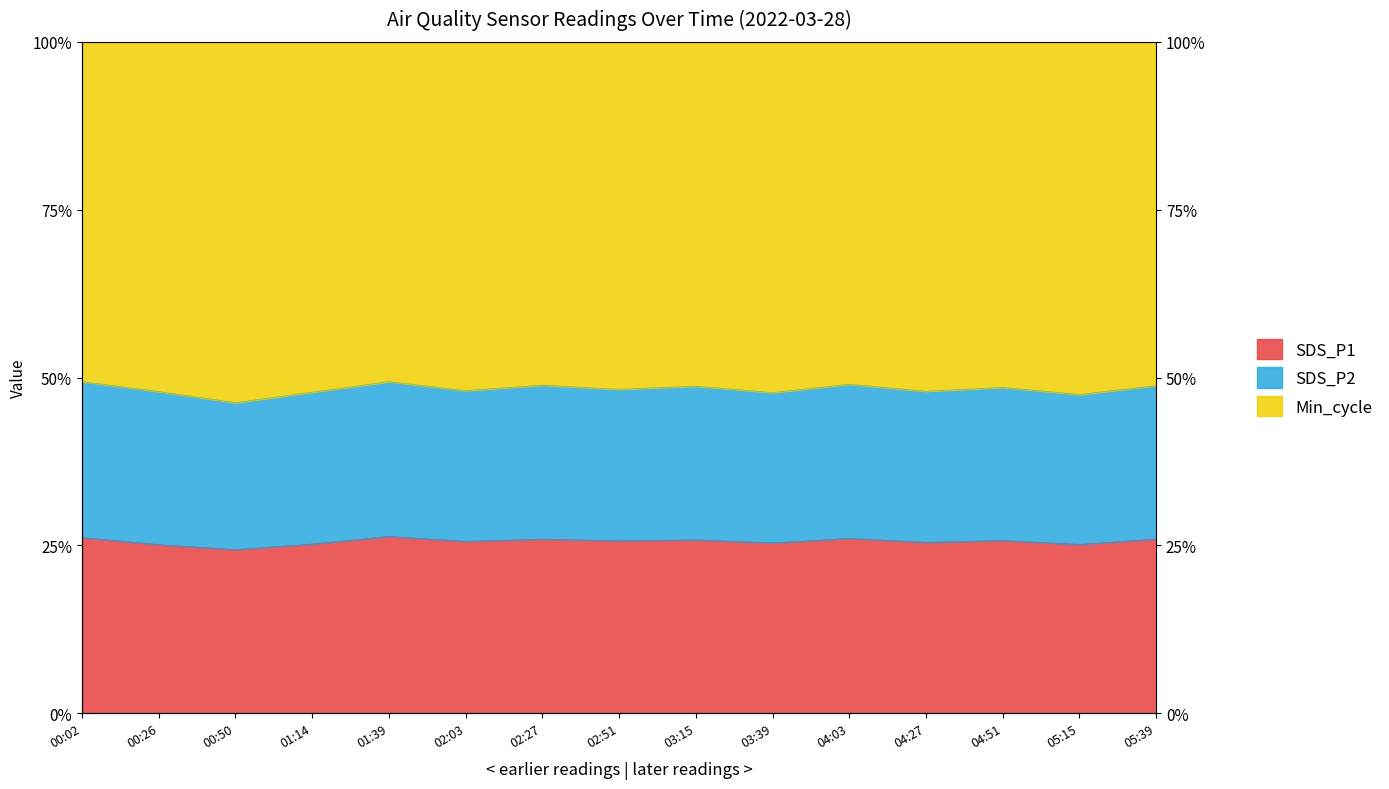

At how many categories does at least one series exceed 38?

15